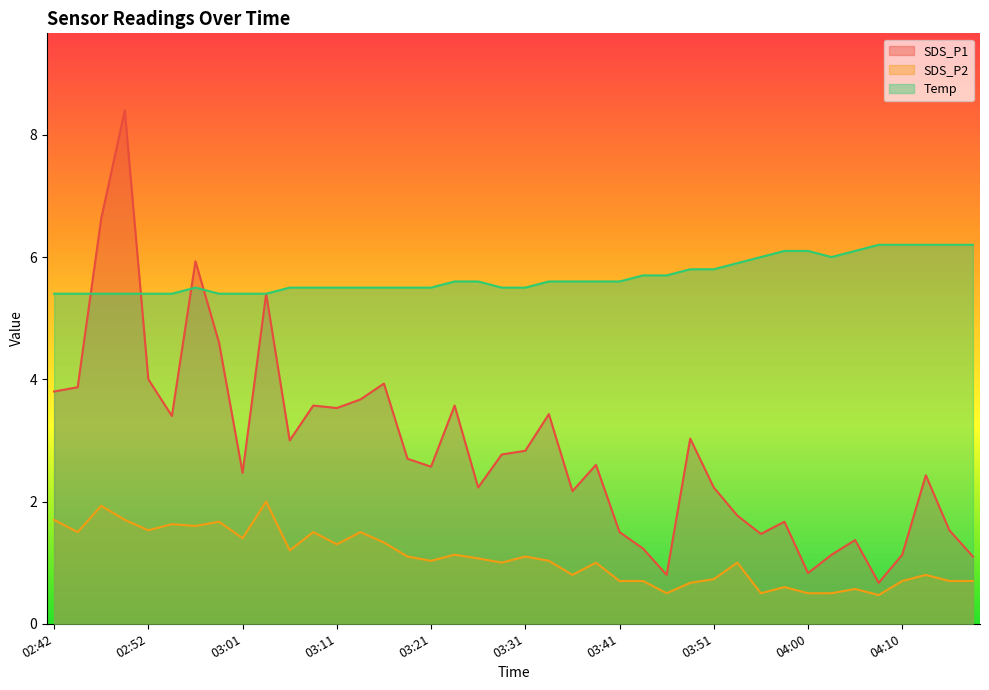

What is the difference between the second highest and second lowest values in the SDS_P1 series?

5.8